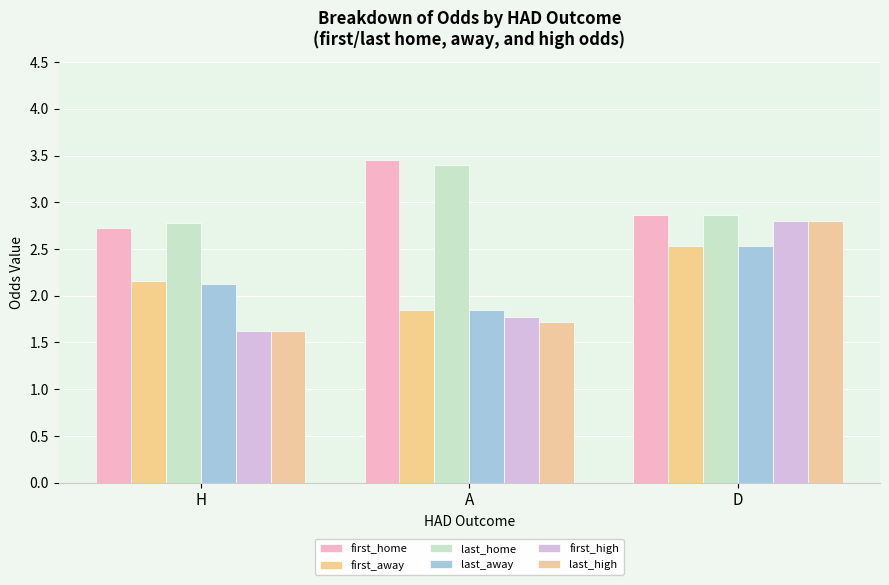

How many bars are there in total?

18